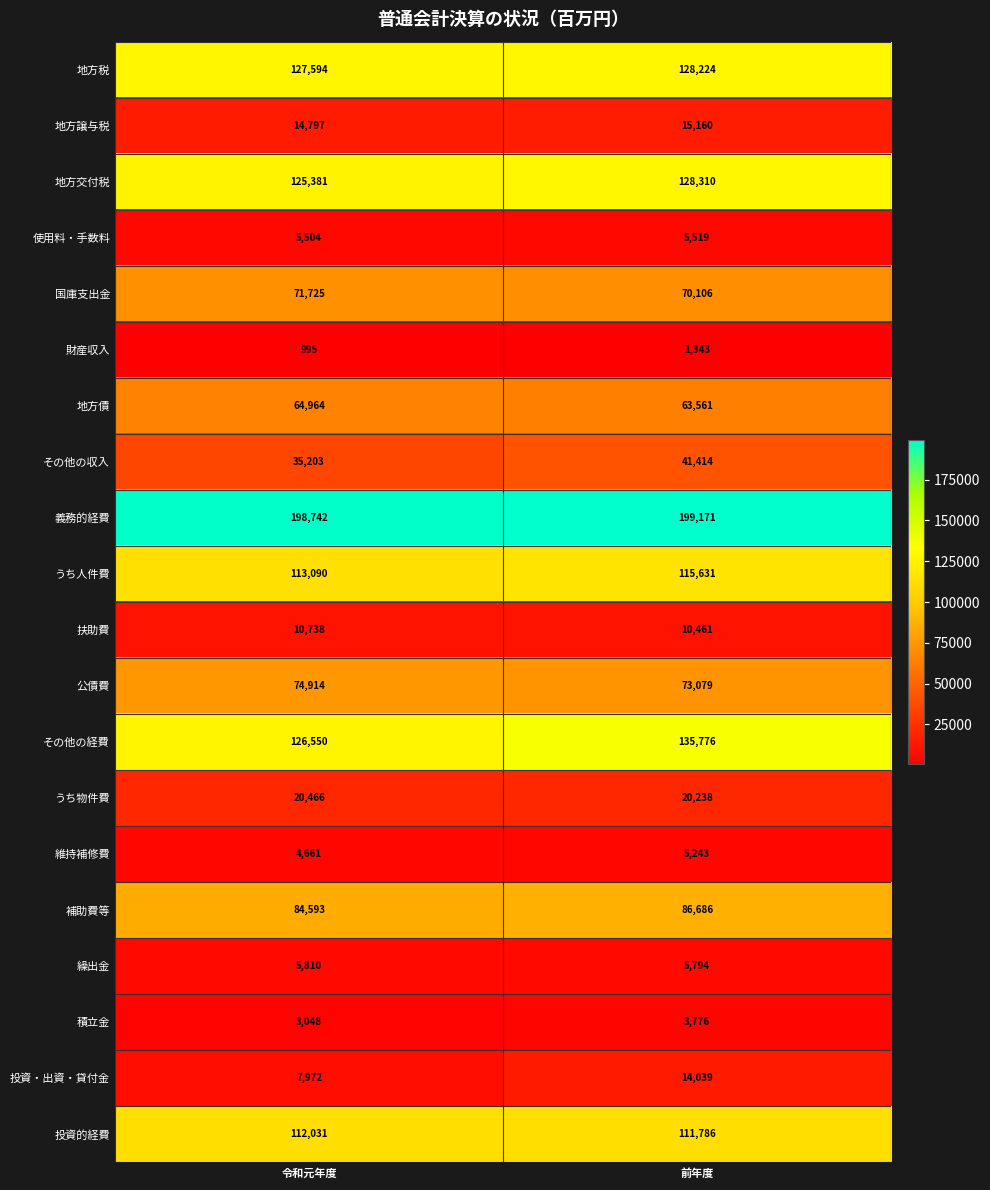

What is the difference between the highest and lowest values at 前年度?

197828